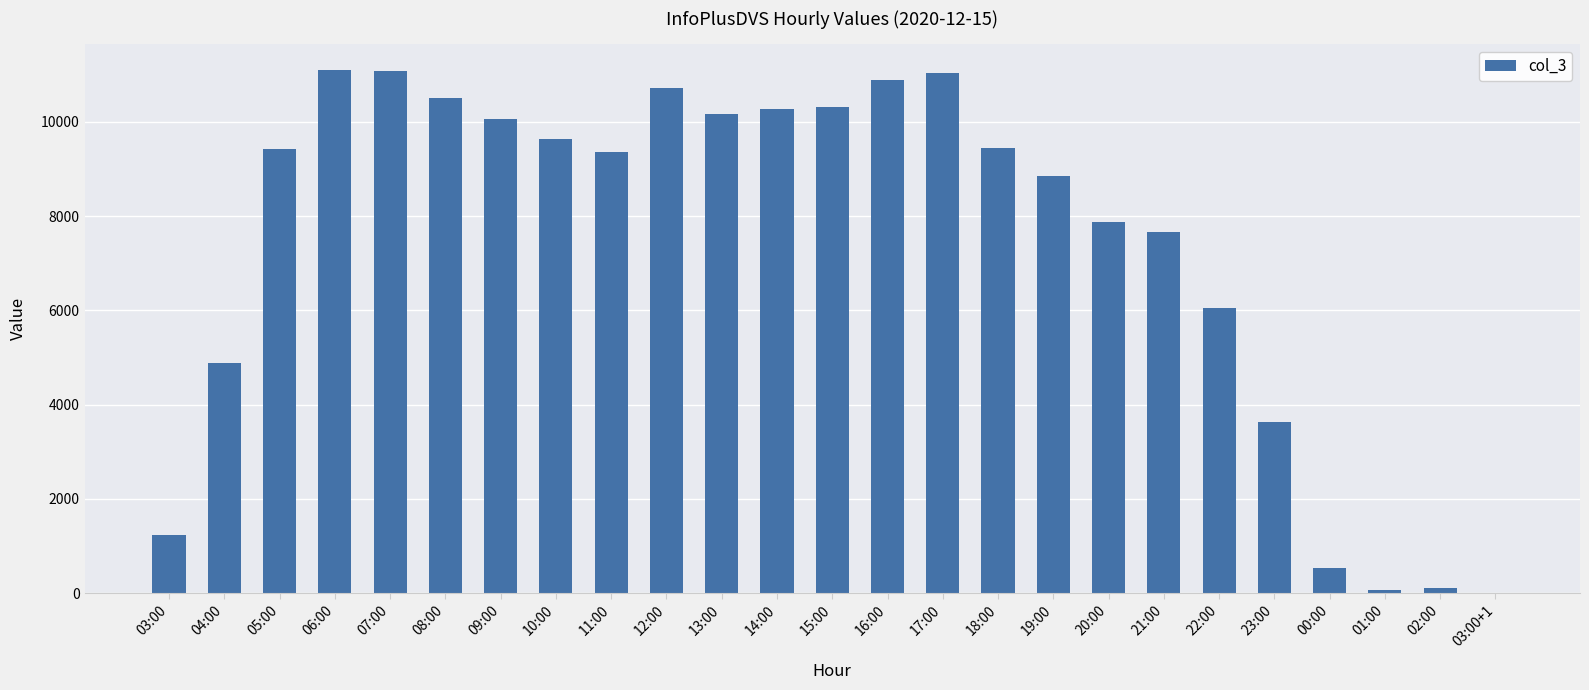

Between 07:00 and 02:00, which is larger?

07:00